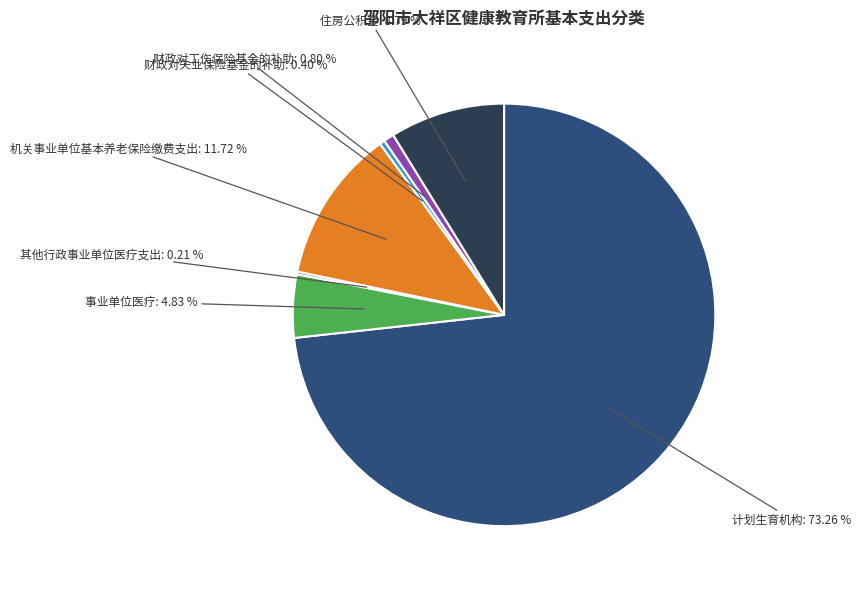

Does any single category account for the majority?

Yes